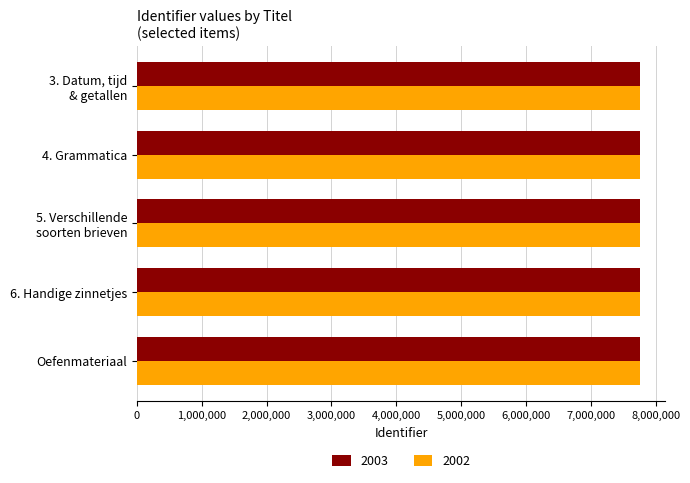

Is it true that 2003 equals 7759392 at Oefenmateriaal?

True